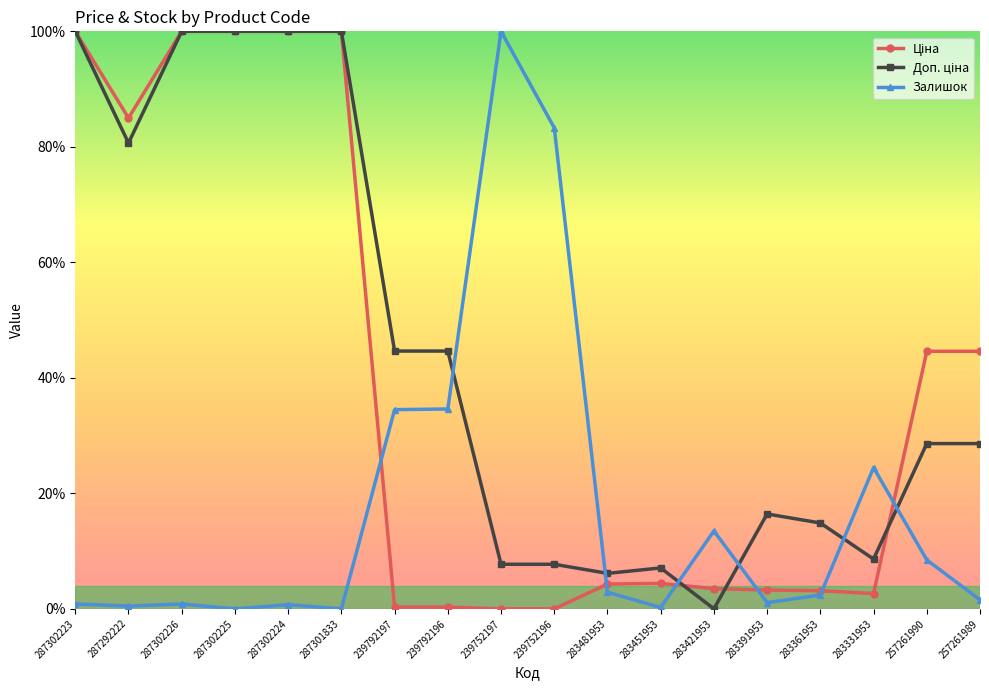

True or false: Залишок has a value of 0.0 at 287301833.

True